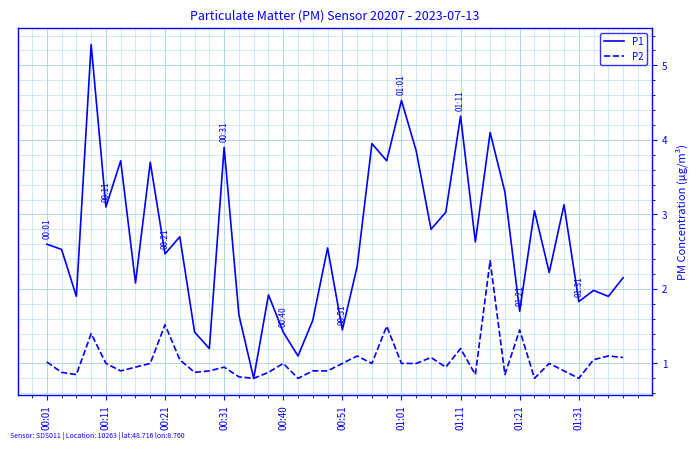

What is the highest value of the P2 series?

2.4